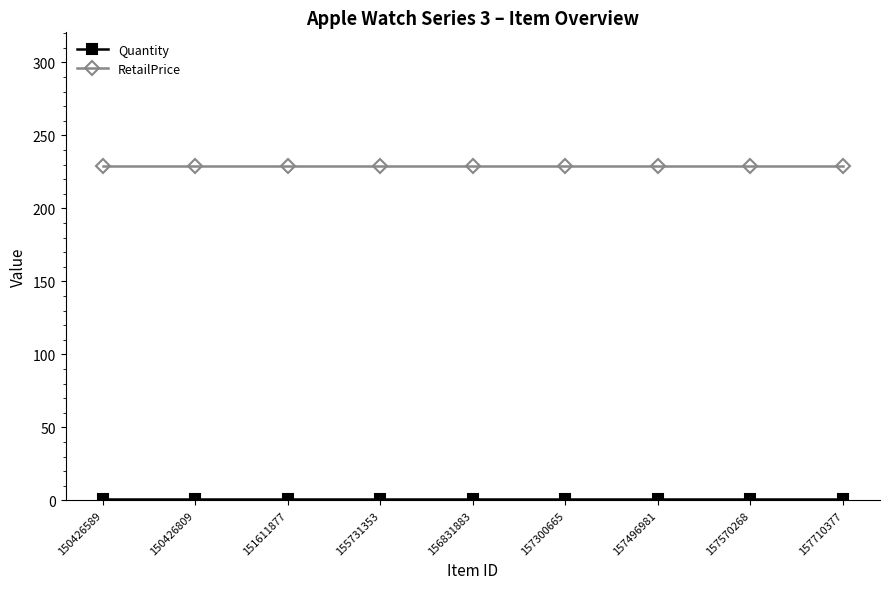

The value of RetailPrice at 157710377 is 229. True or false?

True